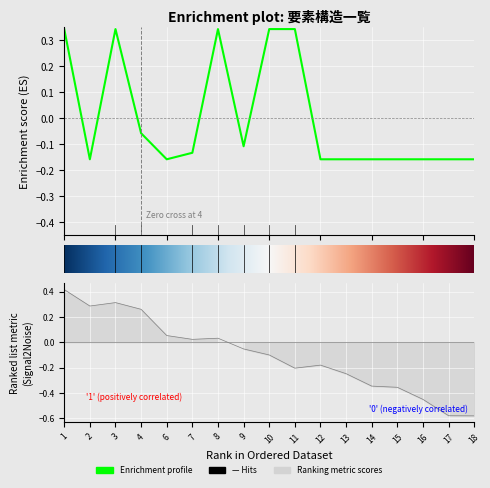

What is the sum of the values at 10 and 4?

0.3